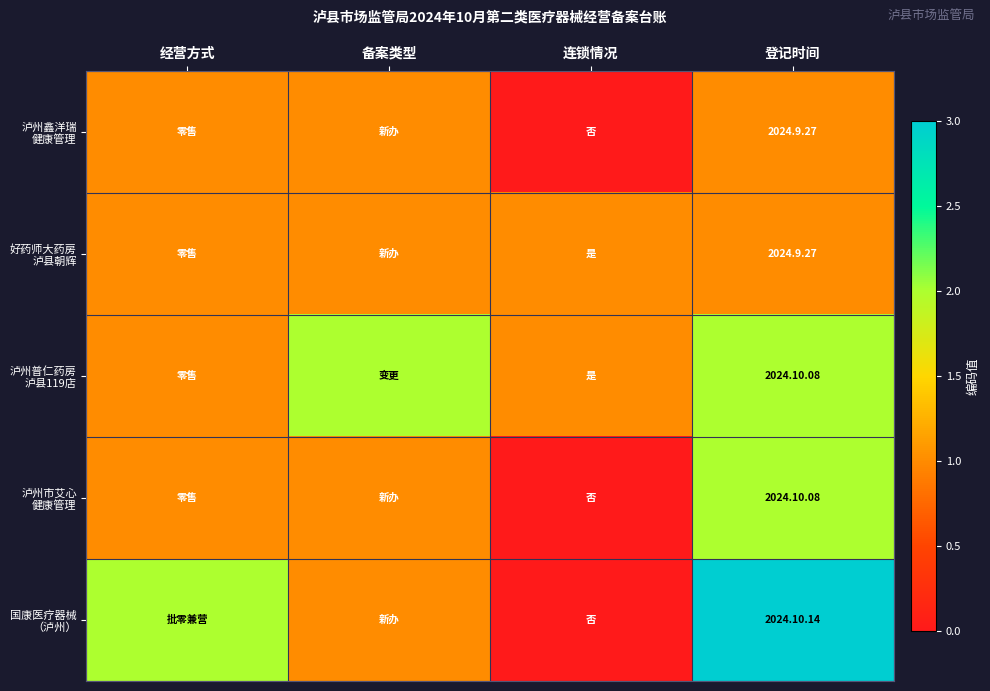

How many data points does each series have?

4